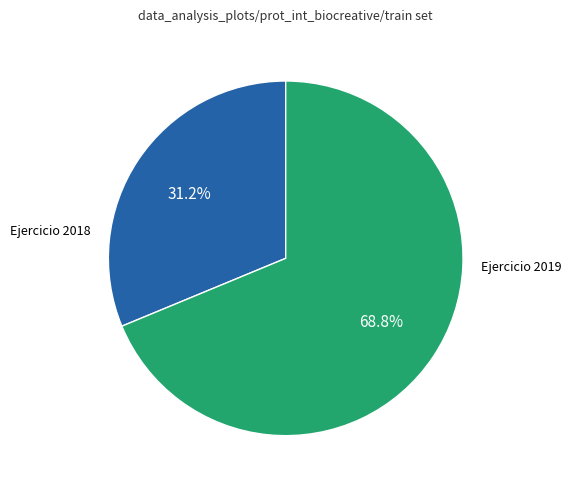

Does any single category account for the majority?

Yes